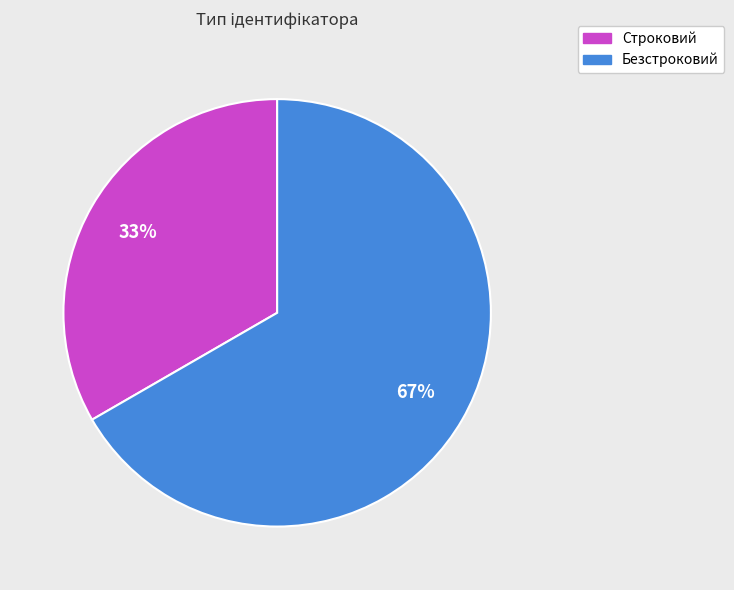

To the nearest percent, what portion does Строковий represent?

33%